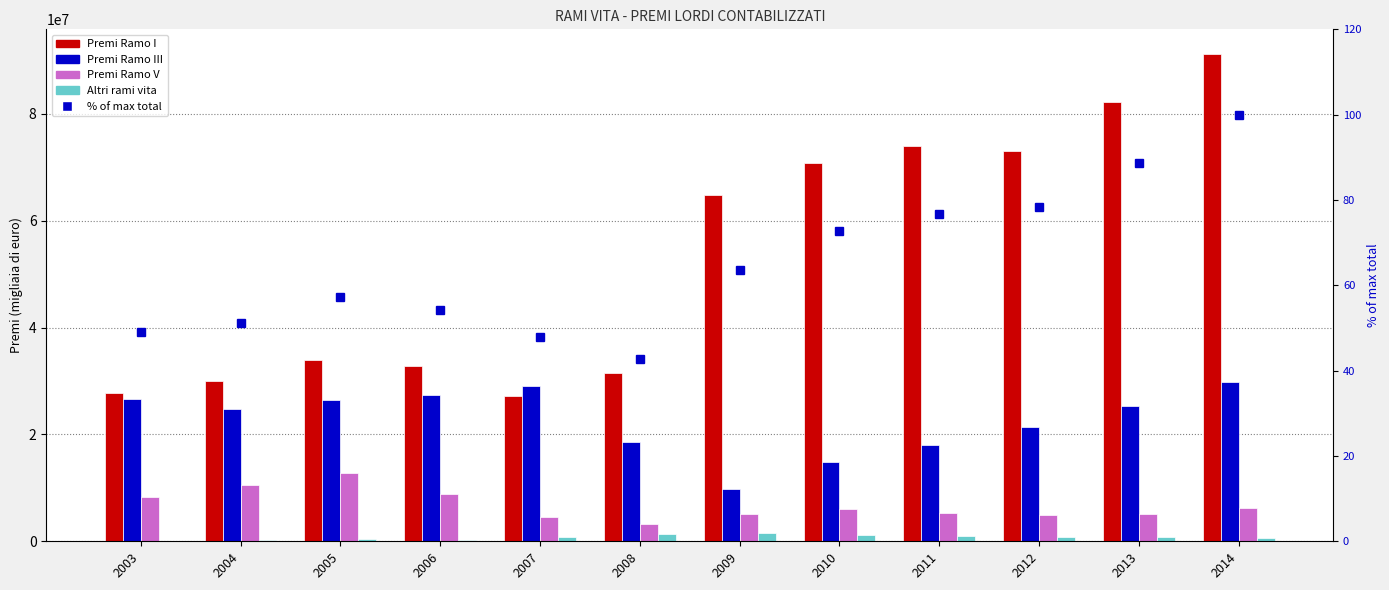

True or false: % of max total has a value of 128.1 at 2013.

False